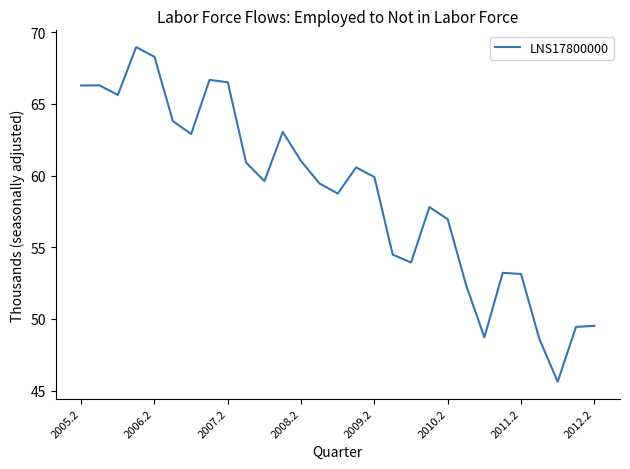

What value does the data have at 2006.2?

68.3